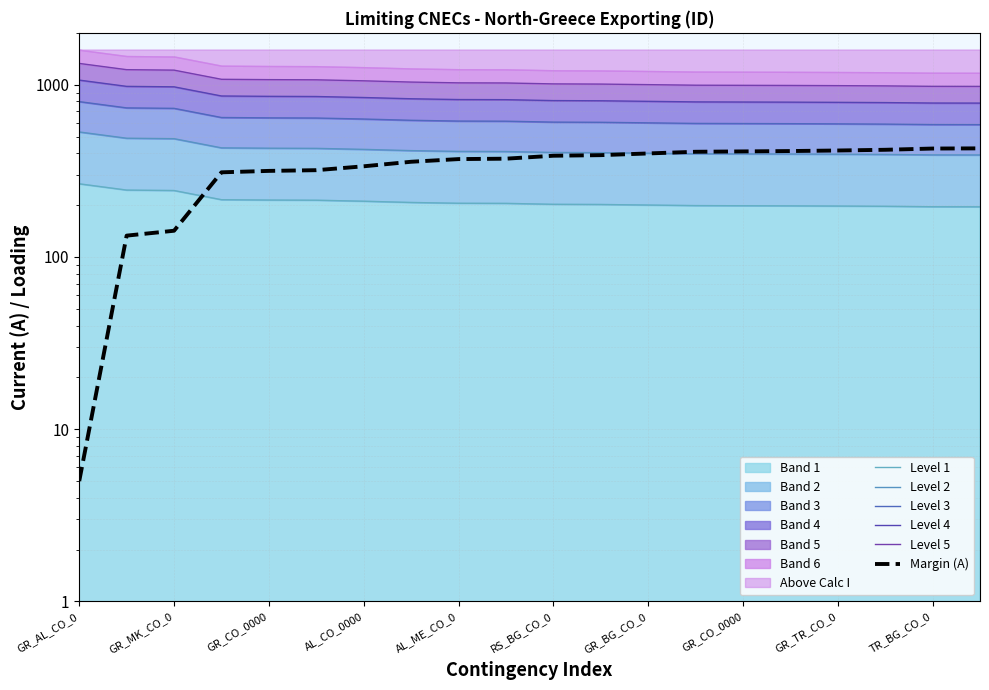

What is the difference between the highest and lowest values at GR_CO_0000?

1073.0